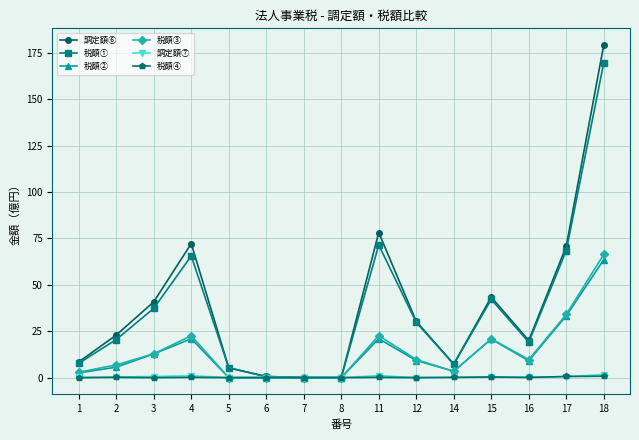

True or false: 調定額⑥ has more than 0 points higher than both neighbors.

True